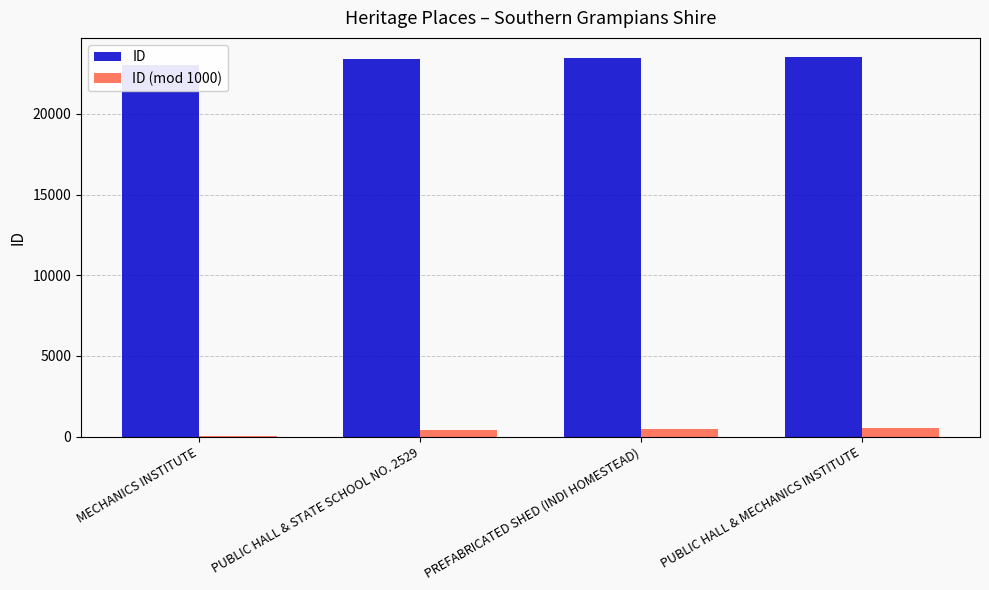

What is the lowest value of the ID series?

23052